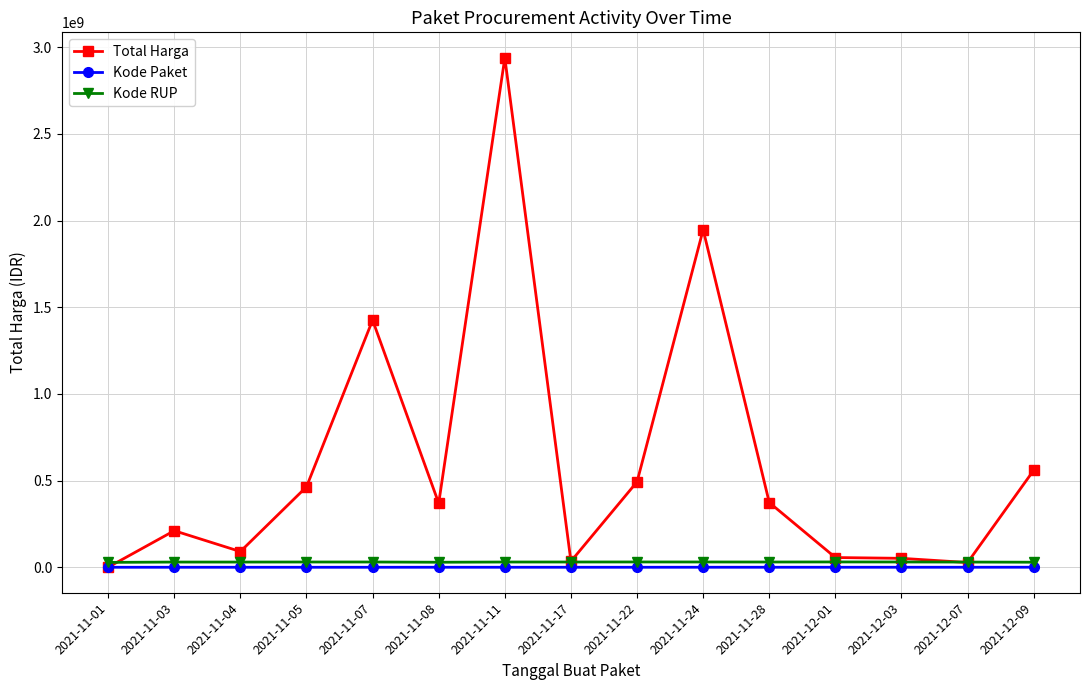

Which series has the widest spread of values?

Total Harga